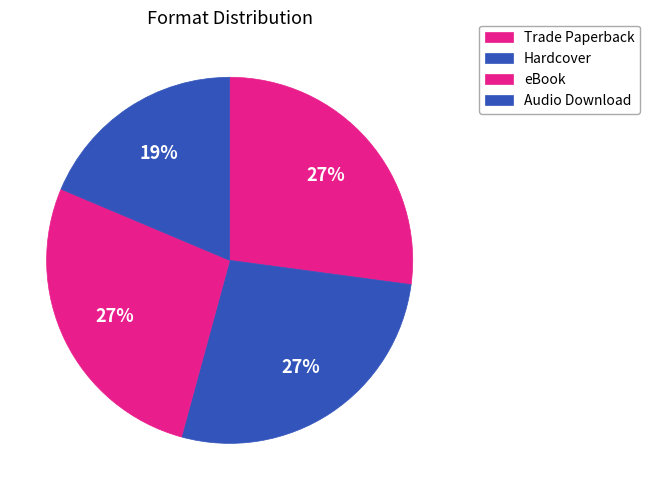

Rank the categories by value from lowest to highest.

Audio Download, Trade Paperback, Hardcover, eBook